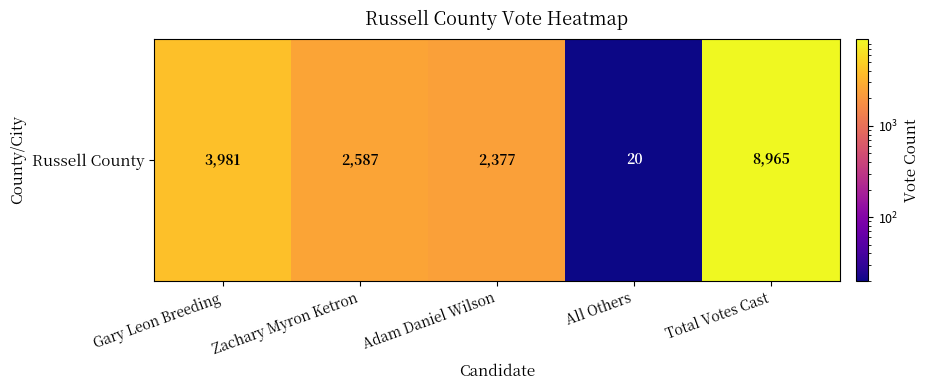

What is the difference between the maximum and minimum values?

8945